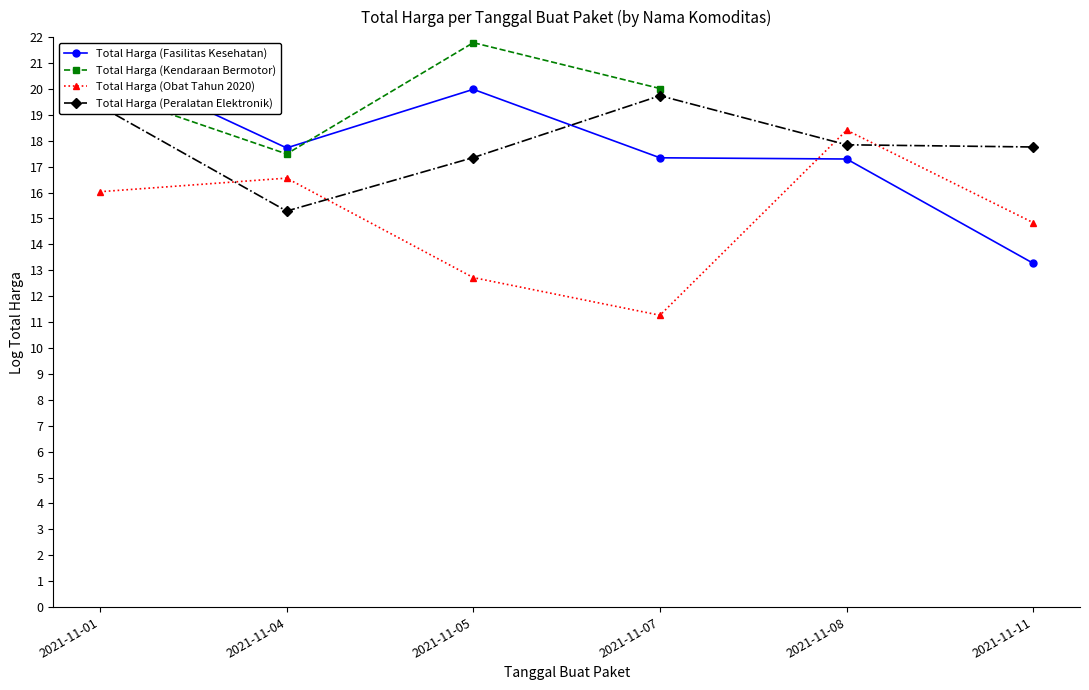

What is the greatest value displayed?

21.8